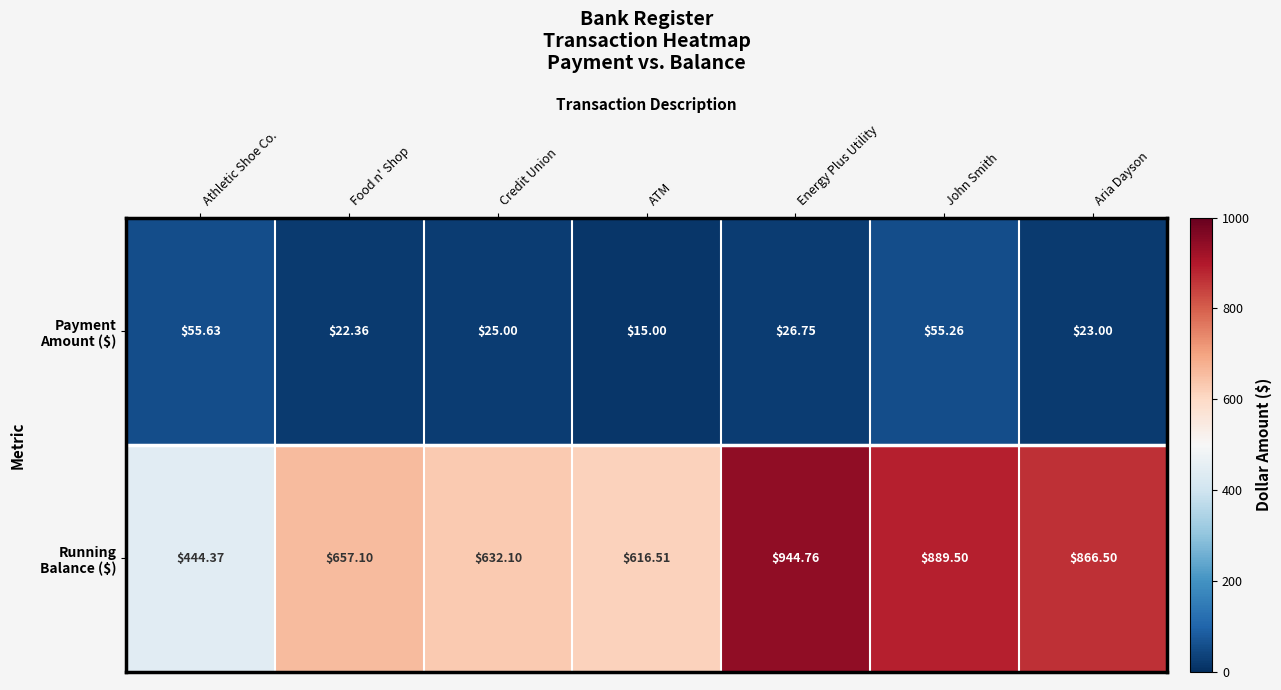

What is the difference between the highest and lowest values at Credit Union?

607.1